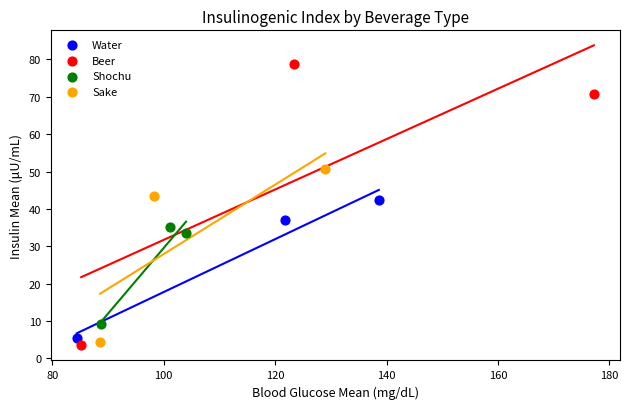

What are all the series names shown in the legend?

Water, Beer, Shochu, Sake